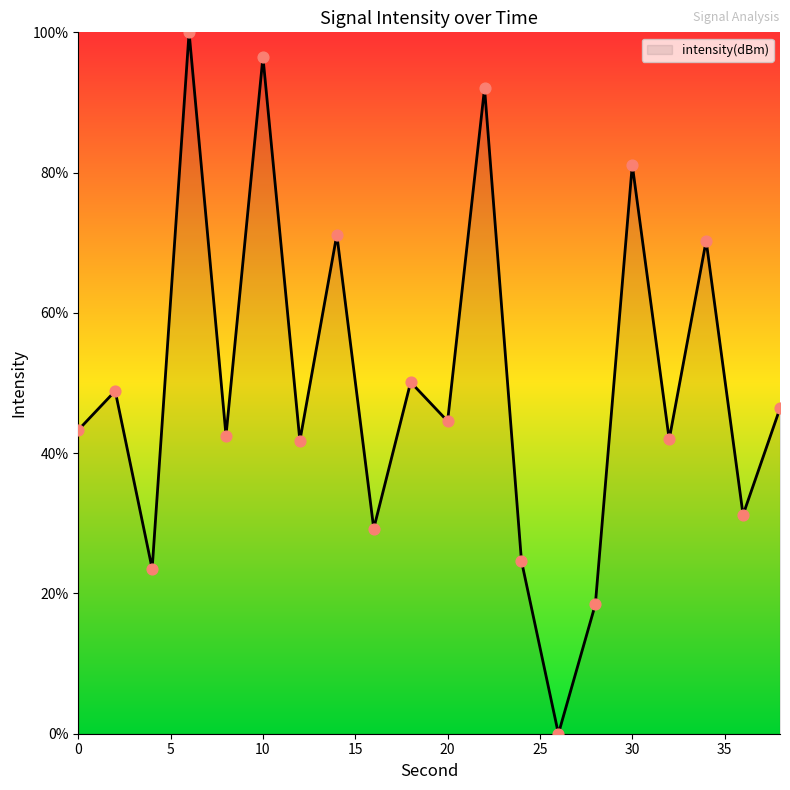

What is the maximum value shown in the chart?

100.0